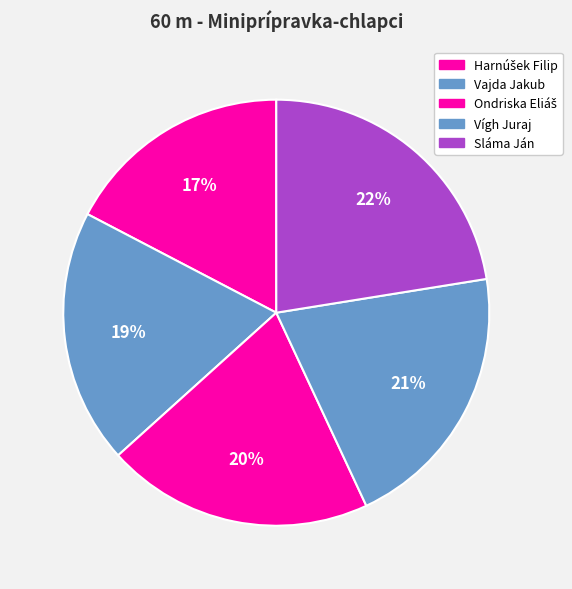

Which category has the biggest portion of the pie?

Sláma Ján